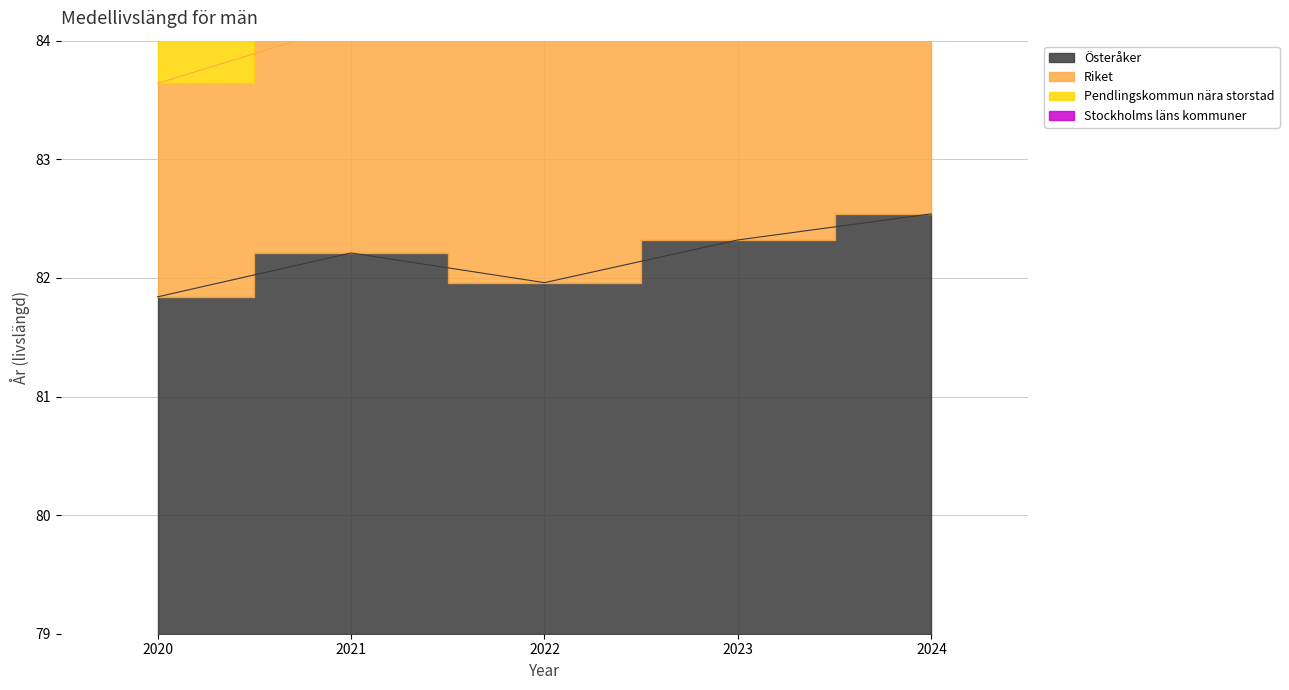

How many values in the Riket series exceed 89?

4